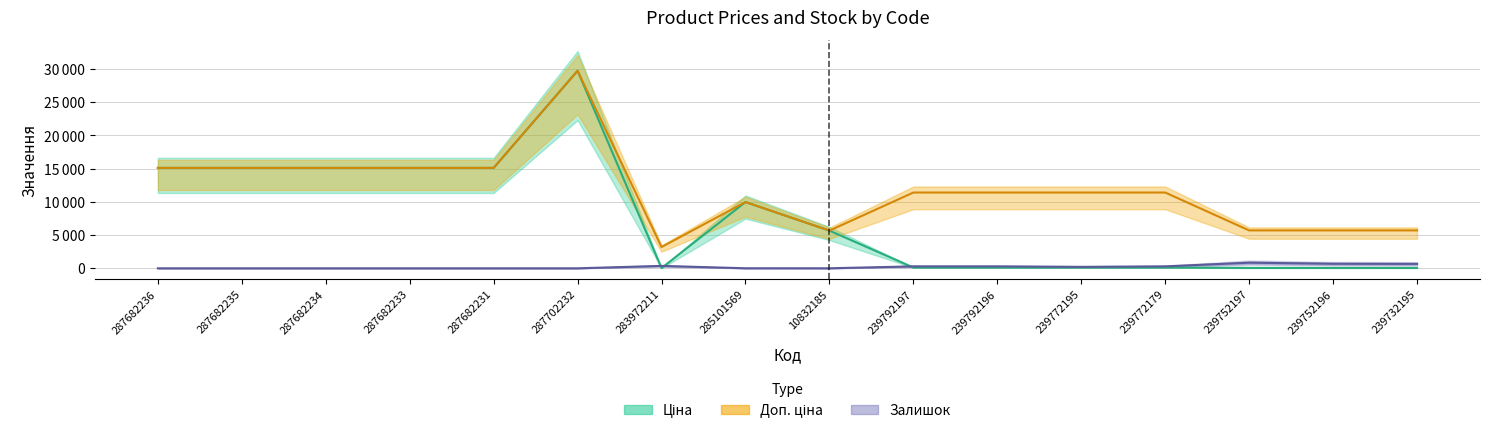

What is the average value of the Залишок series?

228.2